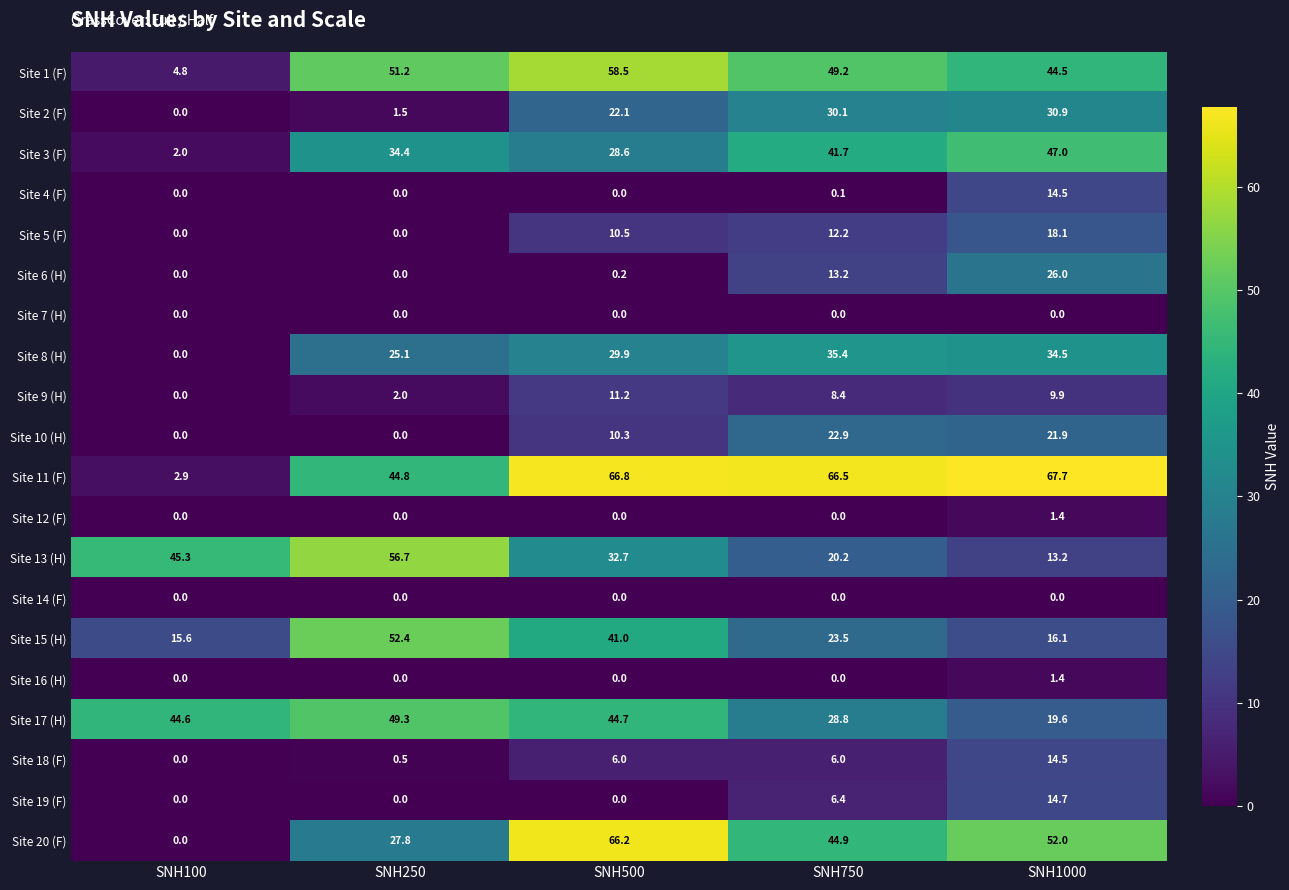

What is the total value across all series at SNH100?

115.2